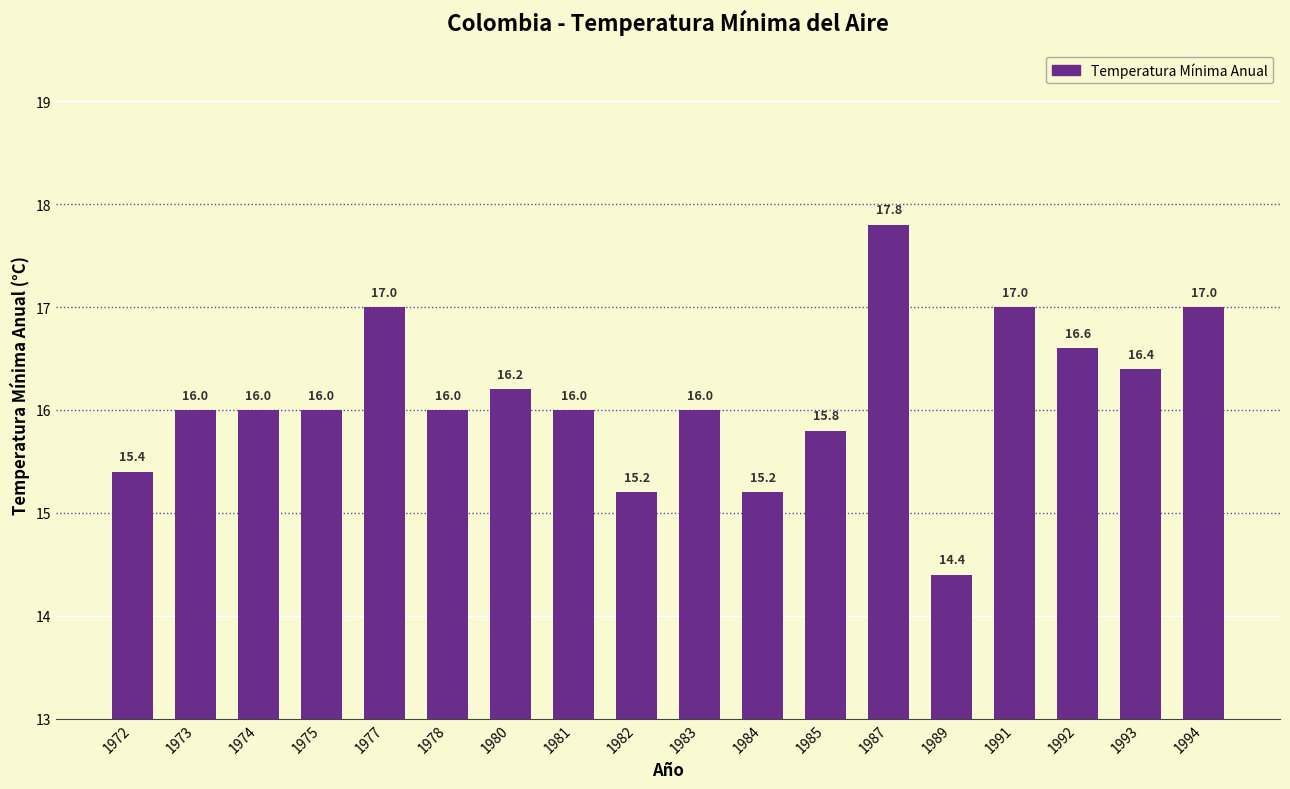

What is the change in value from 1977 to 1981?

-1.0